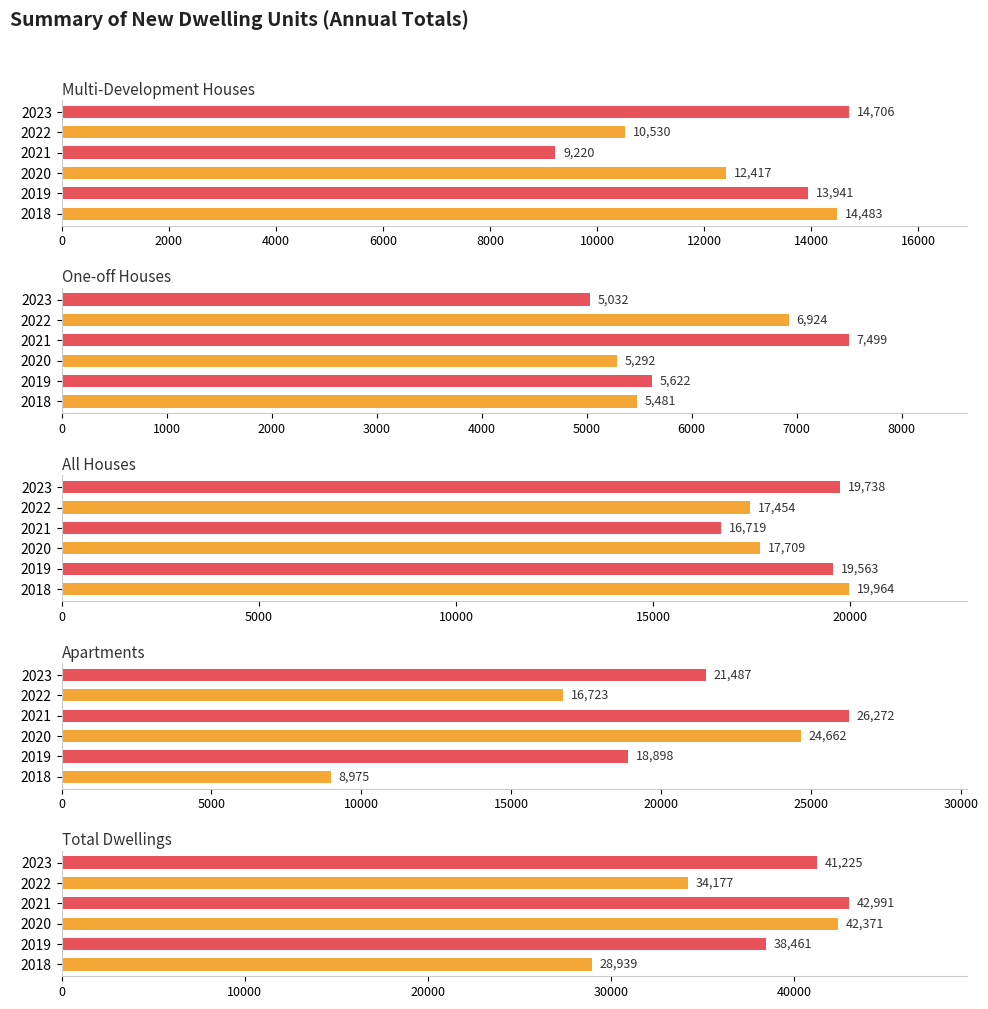

At which label does Apartments first exceed 21487?

2020